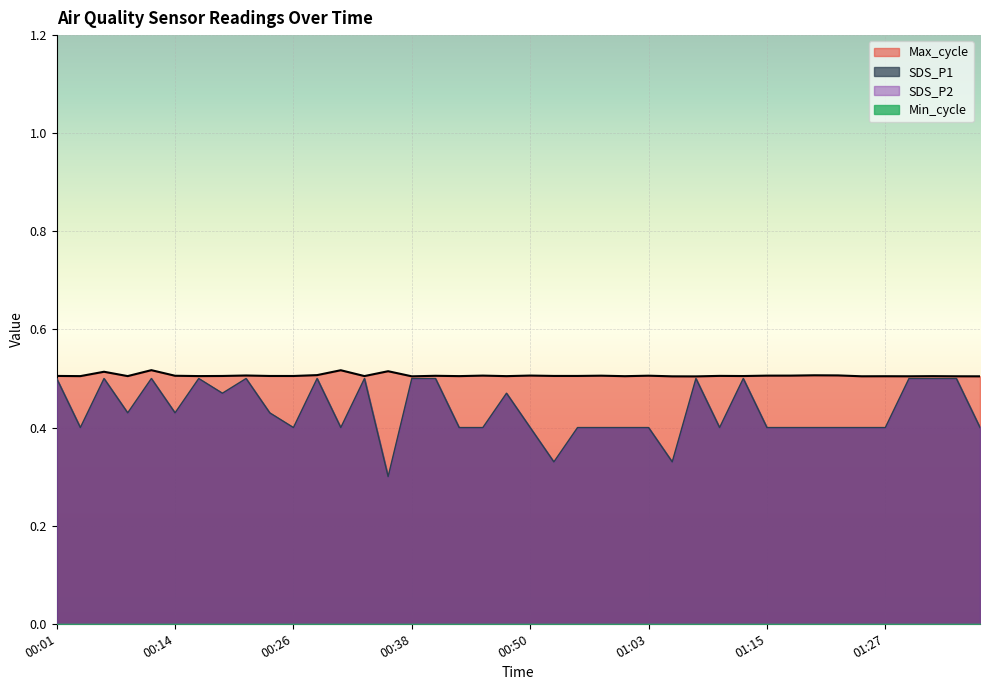

What is the label of the 23rd point from the right?

00:43